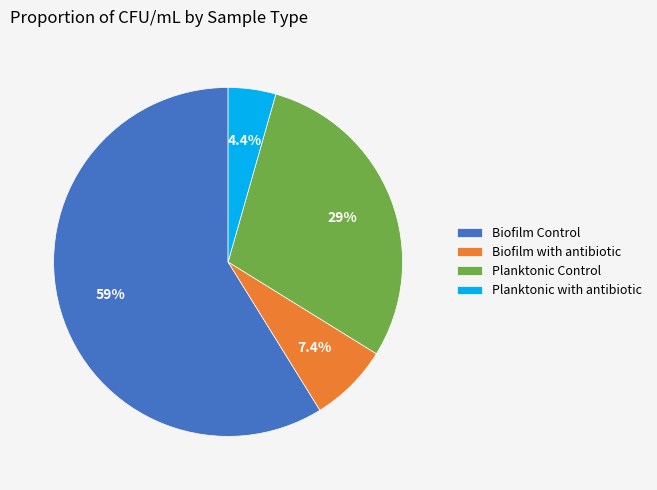

Which slice is the largest?

Biofilm Control